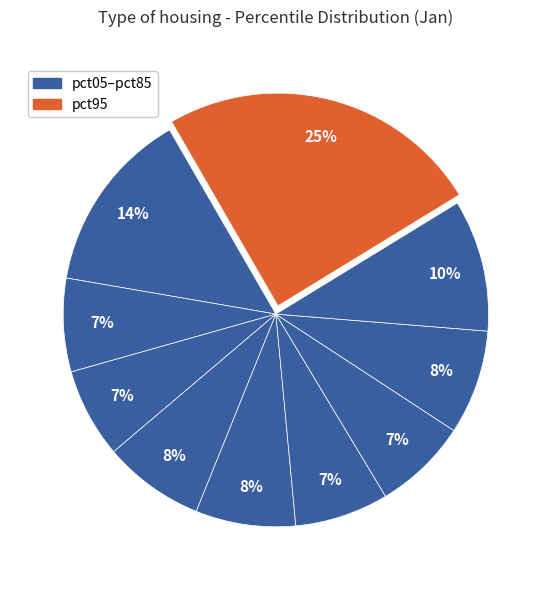

What is the largest slice in the pie chart?

pct95